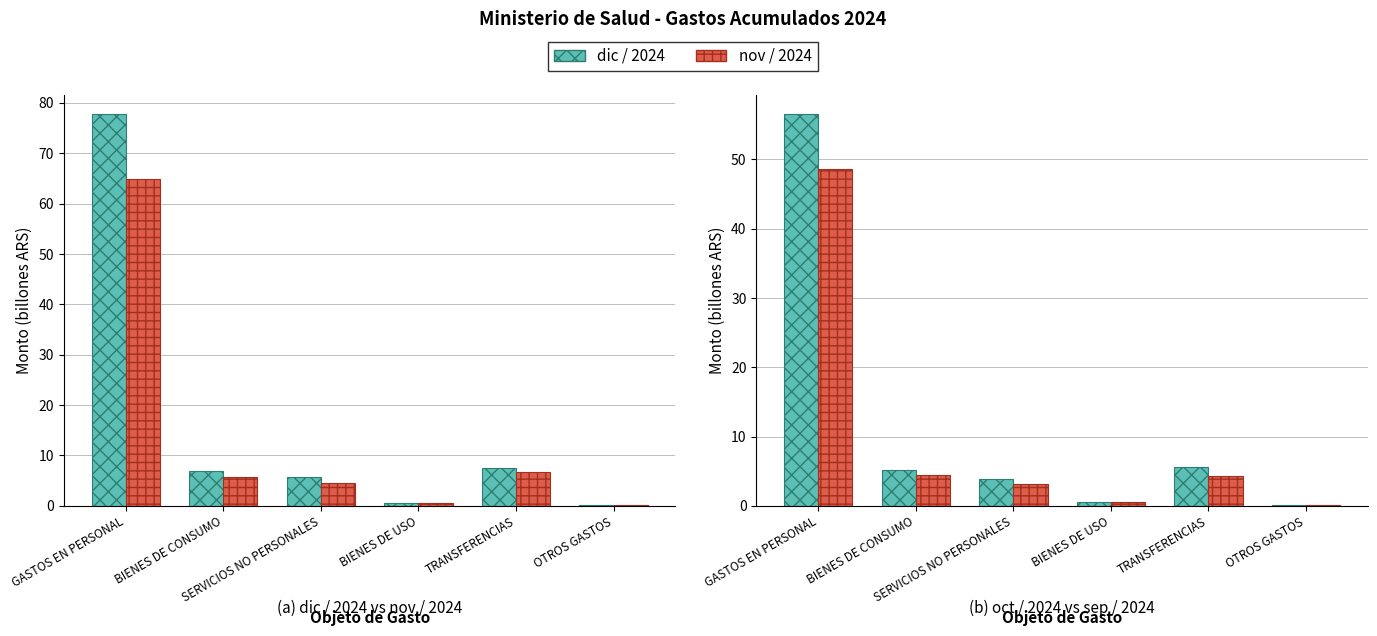

Reading left to right, list all the values displayed in this chart.

dic / 2024: GASTOS EN PERSONAL=77.7	BIENES DE CONSUMO=7.0	SERVICIOS NO PERSONALES=5.7	BIENES DE USO=0.7	TRANSFERENCIAS=7.4	OTROS GASTOS=0.1
nov / 2024: GASTOS EN PERSONAL=64.8	BIENES DE CONSUMO=5.8	SERVICIOS NO PERSONALES=4.5	BIENES DE USO=0.6	TRANSFERENCIAS=6.6	OTROS GASTOS=0.1
oct / 2024: GASTOS EN PERSONAL=56.5	BIENES DE CONSUMO=5.1	SERVICIOS NO PERSONALES=3.9	BIENES DE USO=0.6	TRANSFERENCIAS=5.5	OTROS GASTOS=0.1
sep / 2024: GASTOS EN PERSONAL=48.6	BIENES DE CONSUMO=4.4	SERVICIOS NO PERSONALES=3.2	BIENES DE USO=0.5	TRANSFERENCIAS=4.4	OTROS GASTOS=0.1